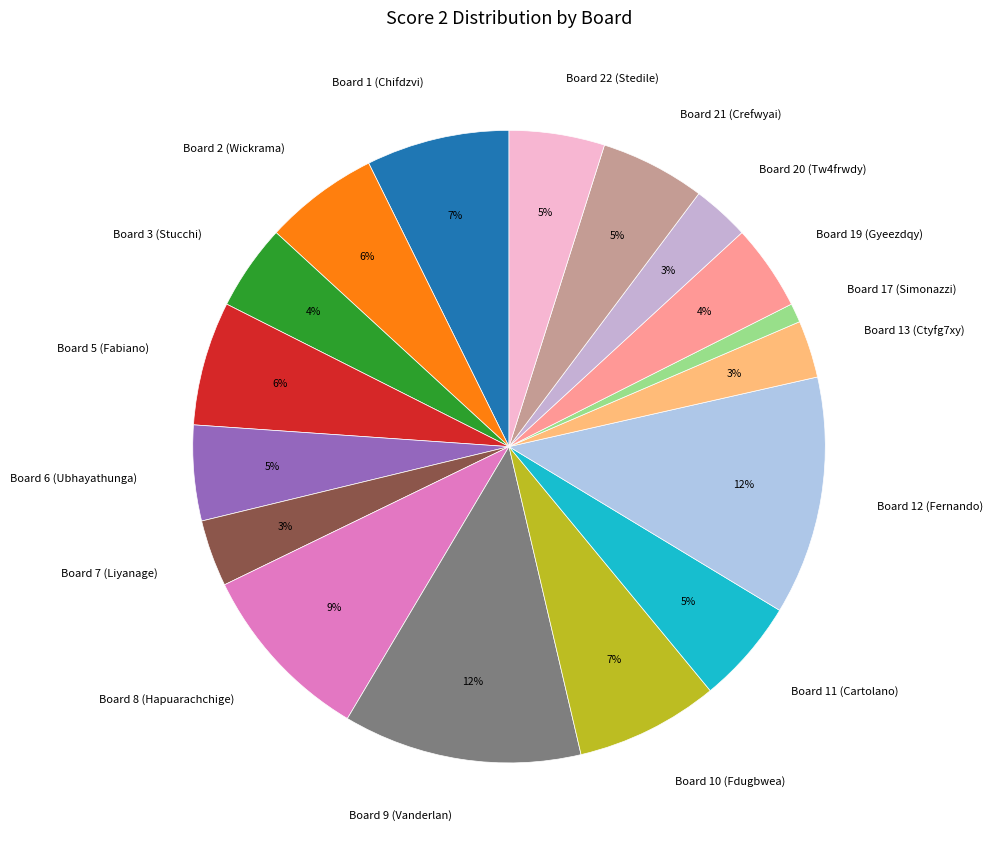

To the nearest percent, what portion does Board 19 (Gyeezdqy) represent?

4%